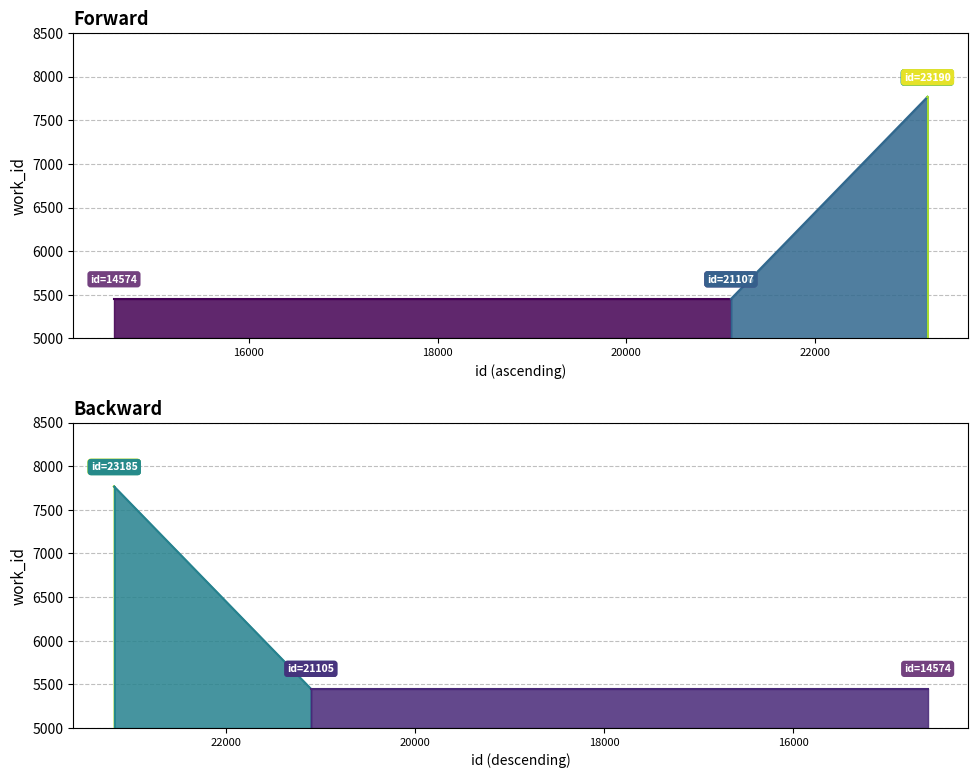

Between 14574 and 23185, which is larger?

23185